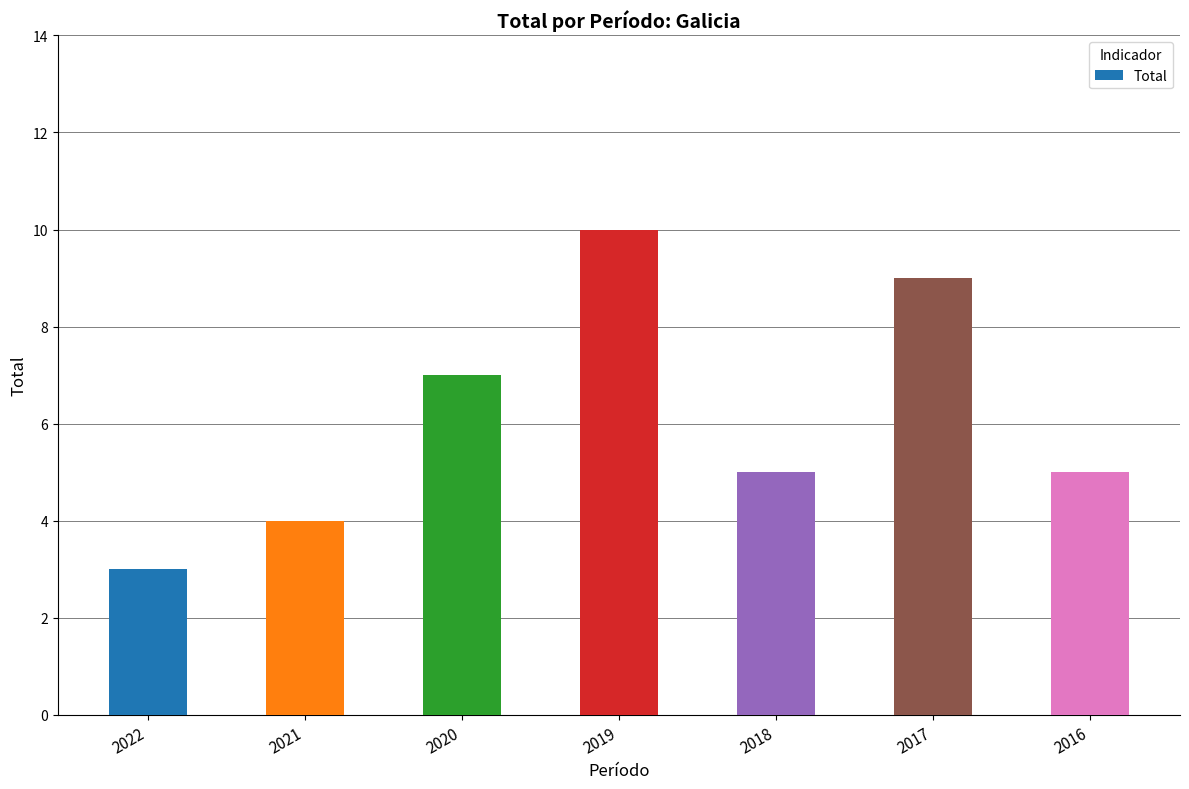

What is the change in value from 2019 to 2016?

-5